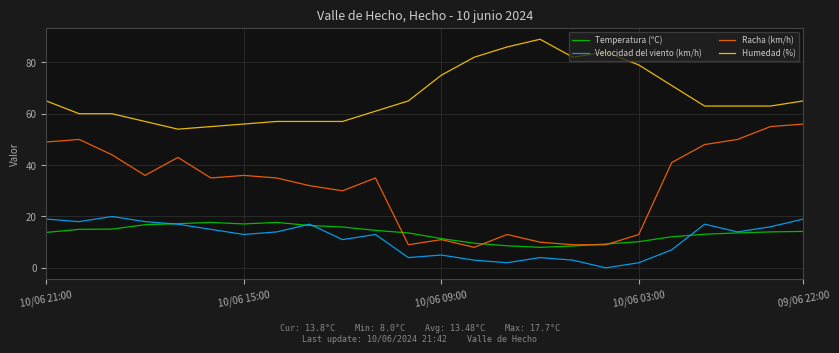

Which series has the largest range (max minus min)?

Racha (km/h)